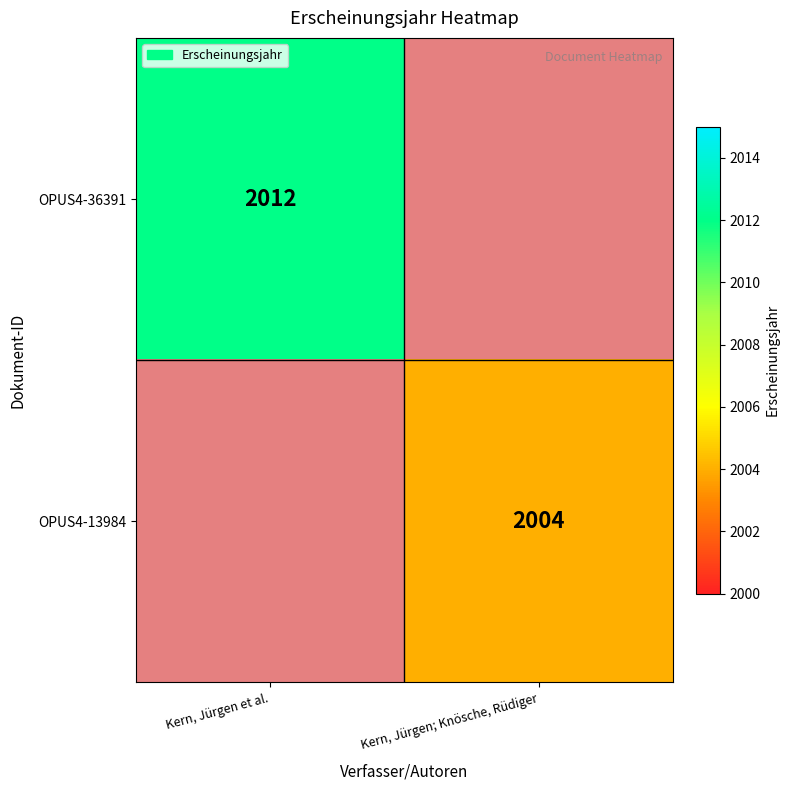

The OPUS4-36391 series shows 2012 at Kern, Jürgen et al.. True or false?

True